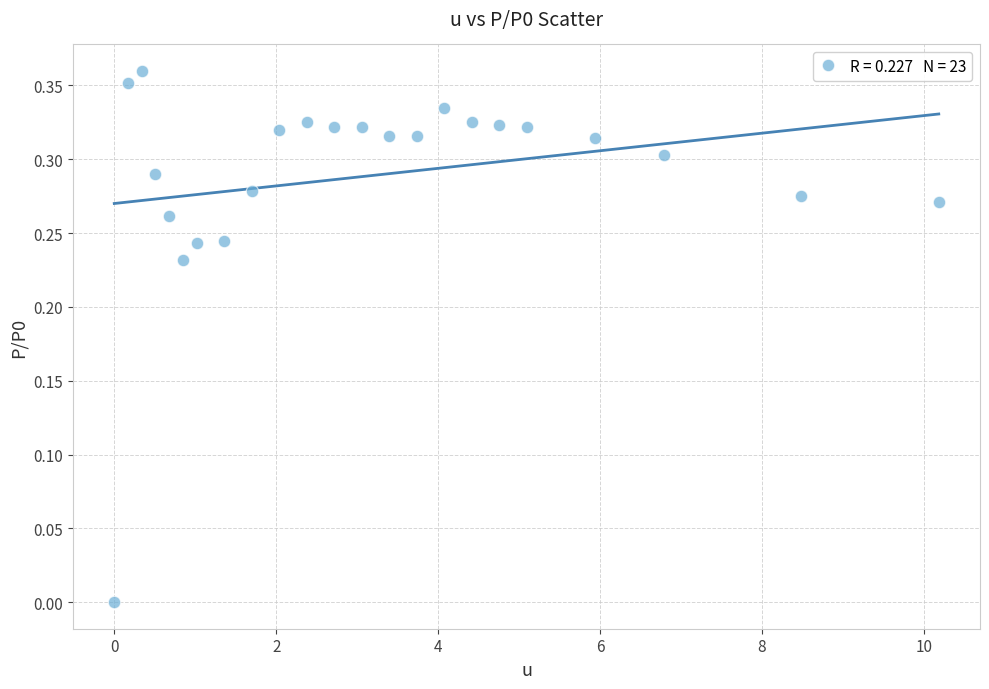

What is the range of X values (max minus min)?

10.2